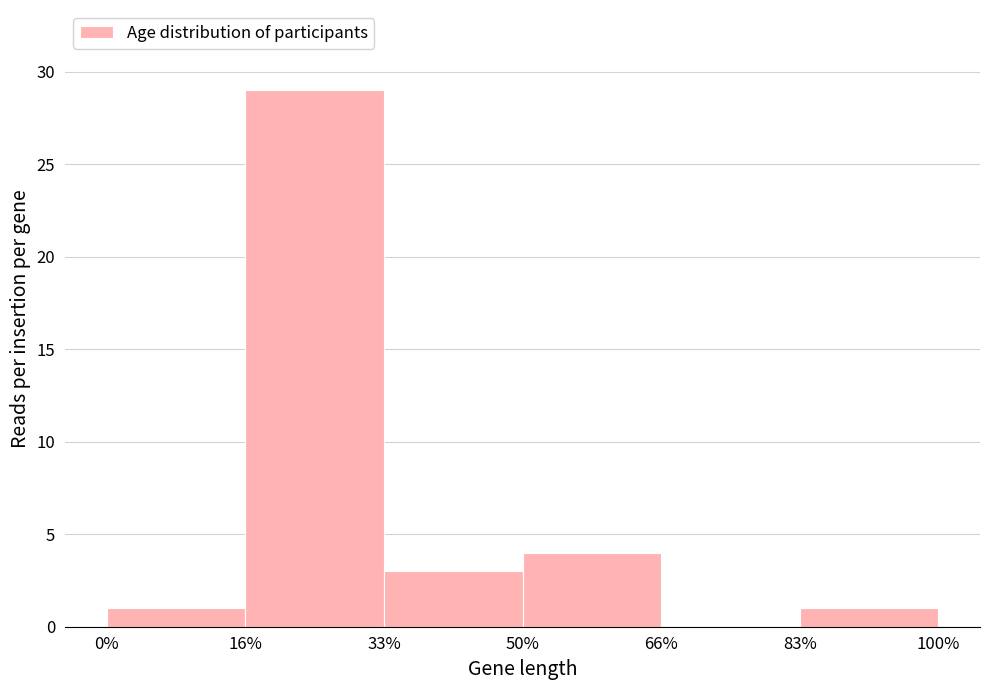

Reading right to left, transcribe all the data shown in this chart.

83%=1	66%=0	50%=4	33%=3	16%=29	0%=1